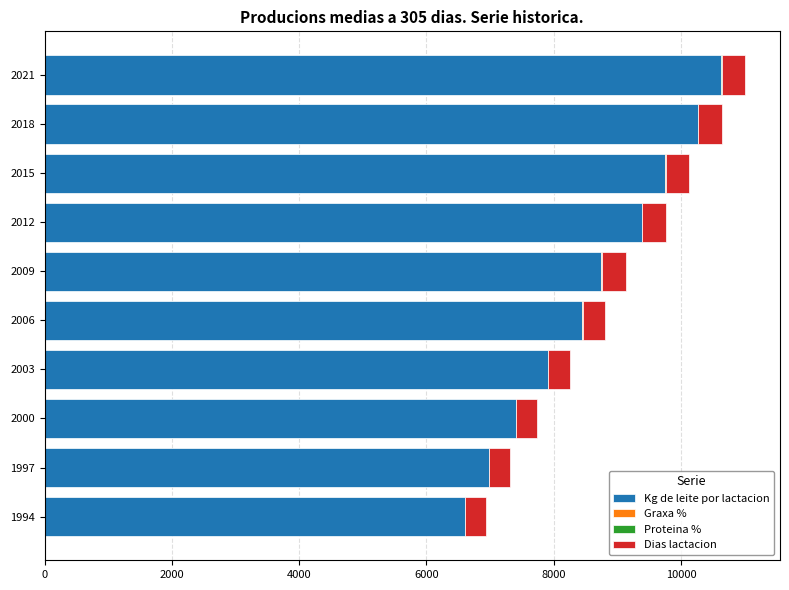

True or false: Kg de leite por lactacion has a value of 5382.3 at 2012.

False